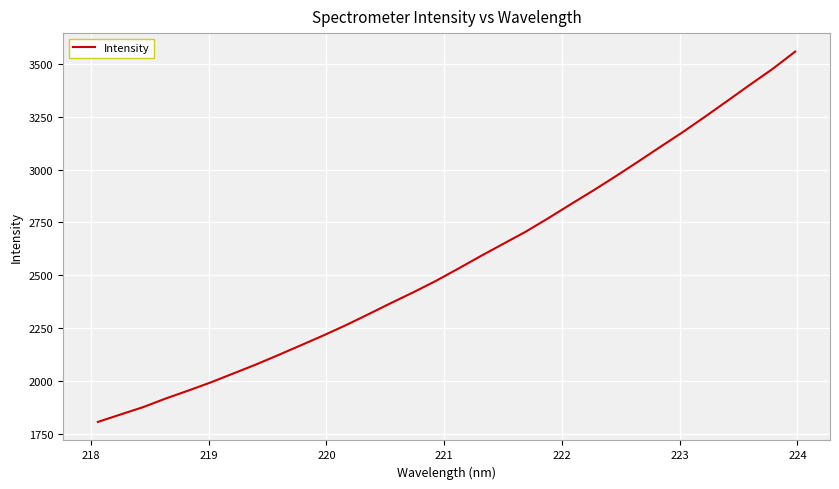

What is the greatest value displayed?

3558.5